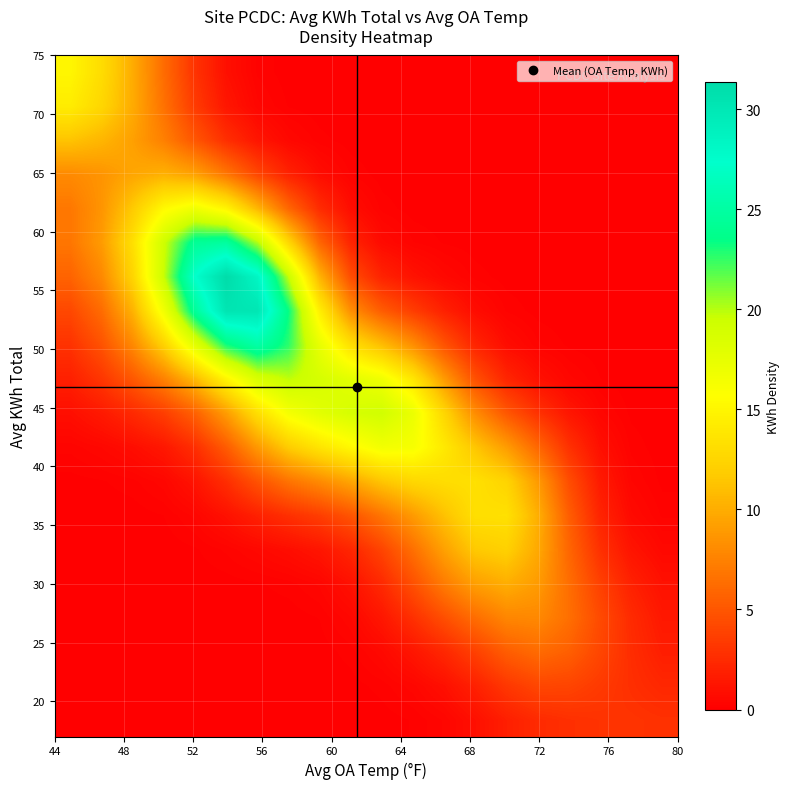

How many distinct data groups are displayed?

20